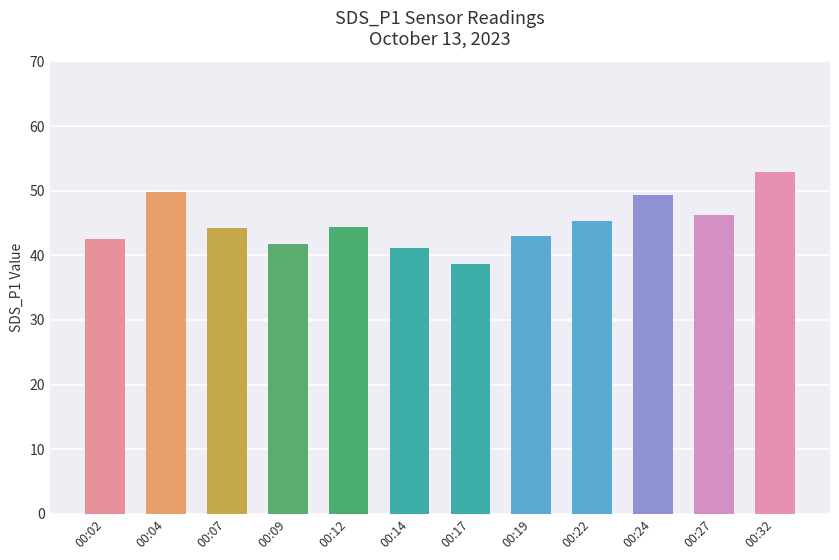

Is it true that the value at 00:24 is 49.4?

True